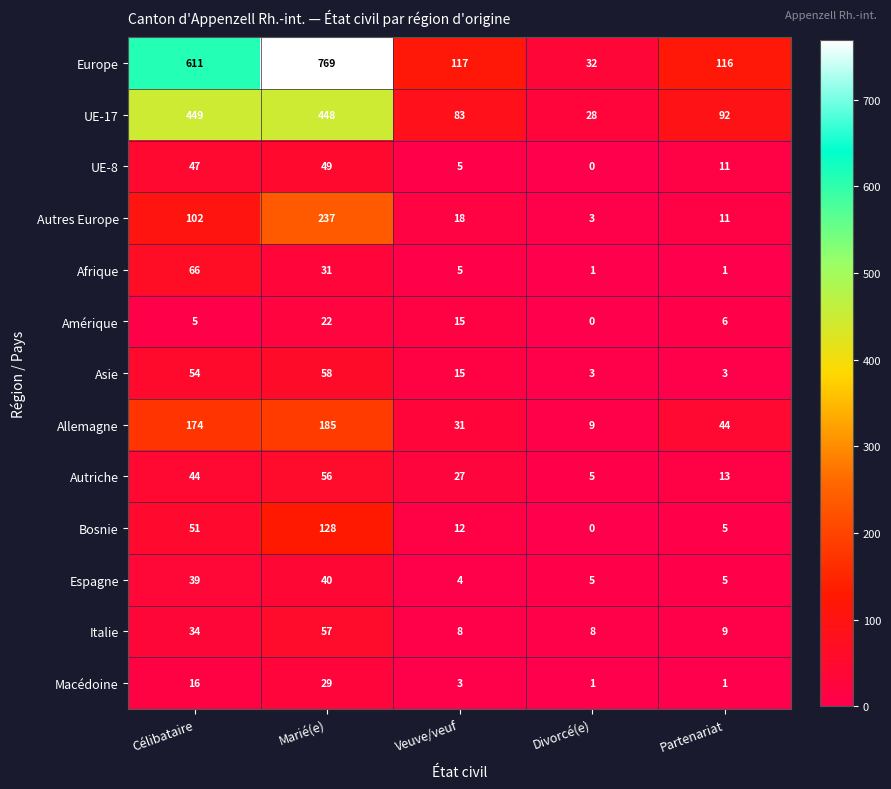

What is the difference between the second highest and minimum values in the UE-17 series?

420